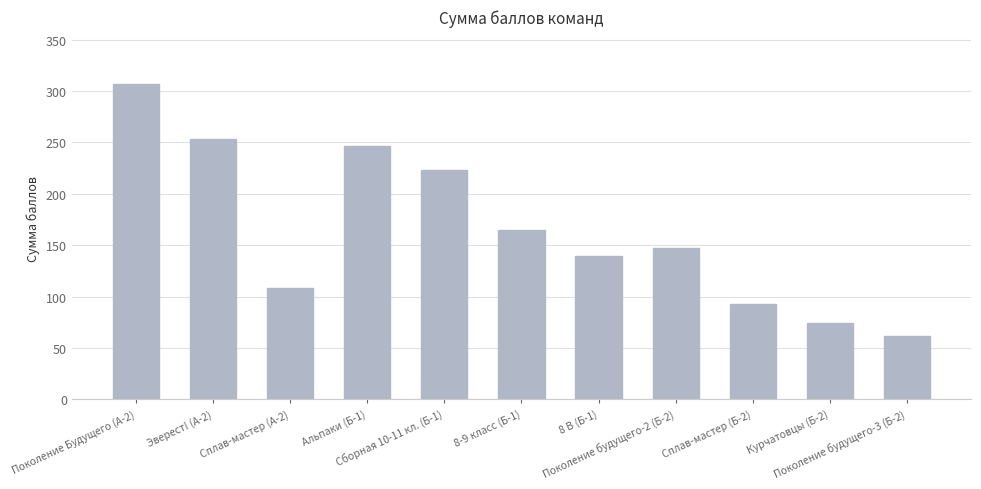

Reading left to right, list all the values displayed in this chart.

307	253	108	247	223	165	139	147	93	74	62